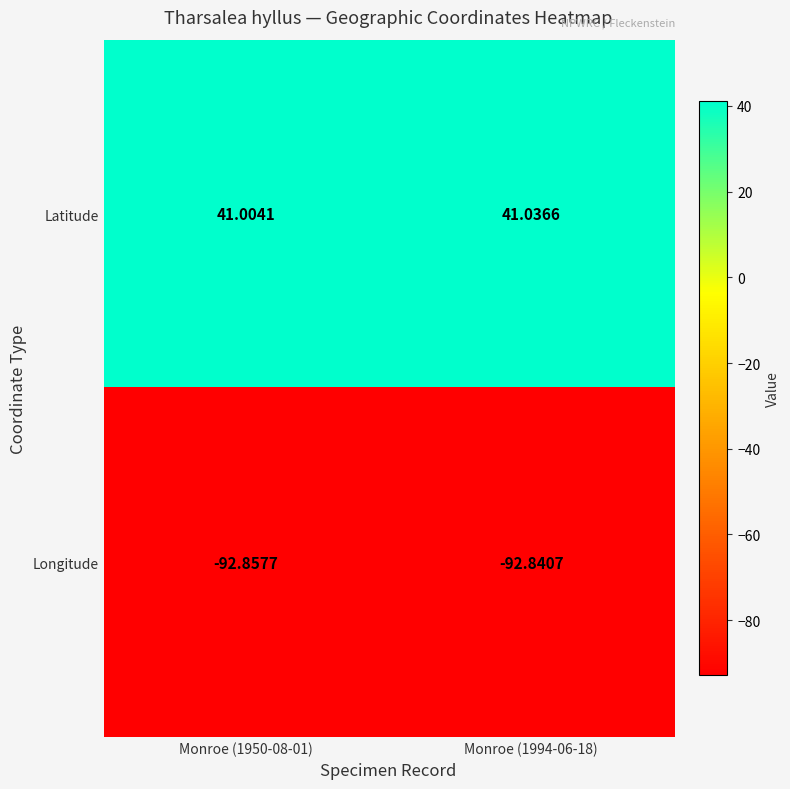

Between Monroe (1950-08-01) and Monroe (1994-06-18), which series saw the biggest shift?

Latitude